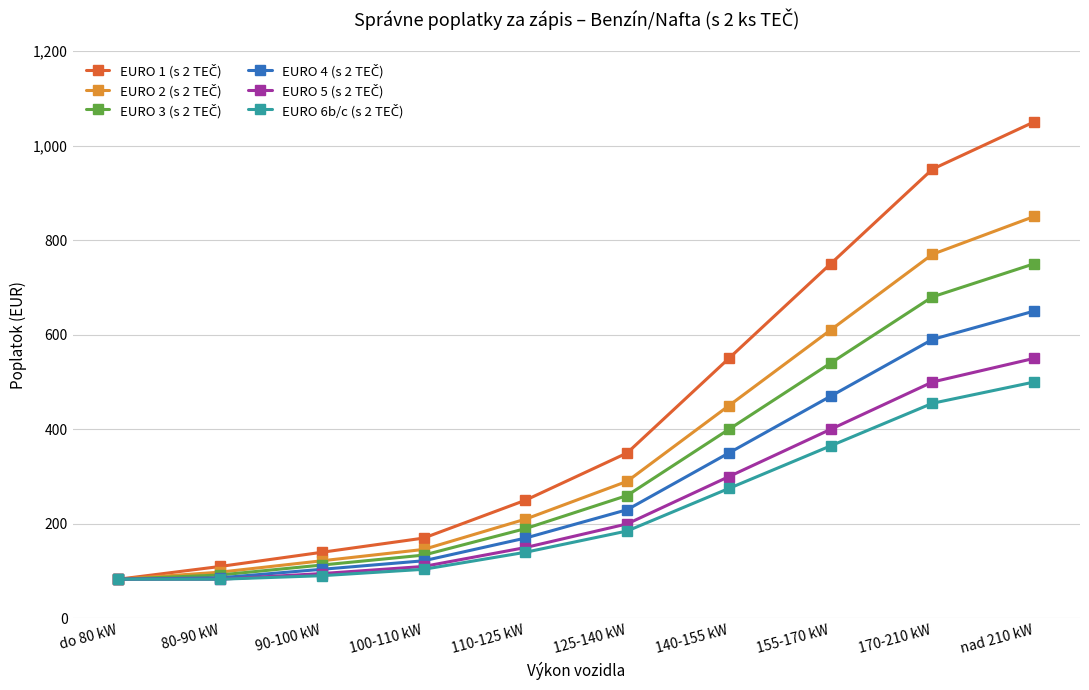

What is the minimum value shown in the chart?

83.0